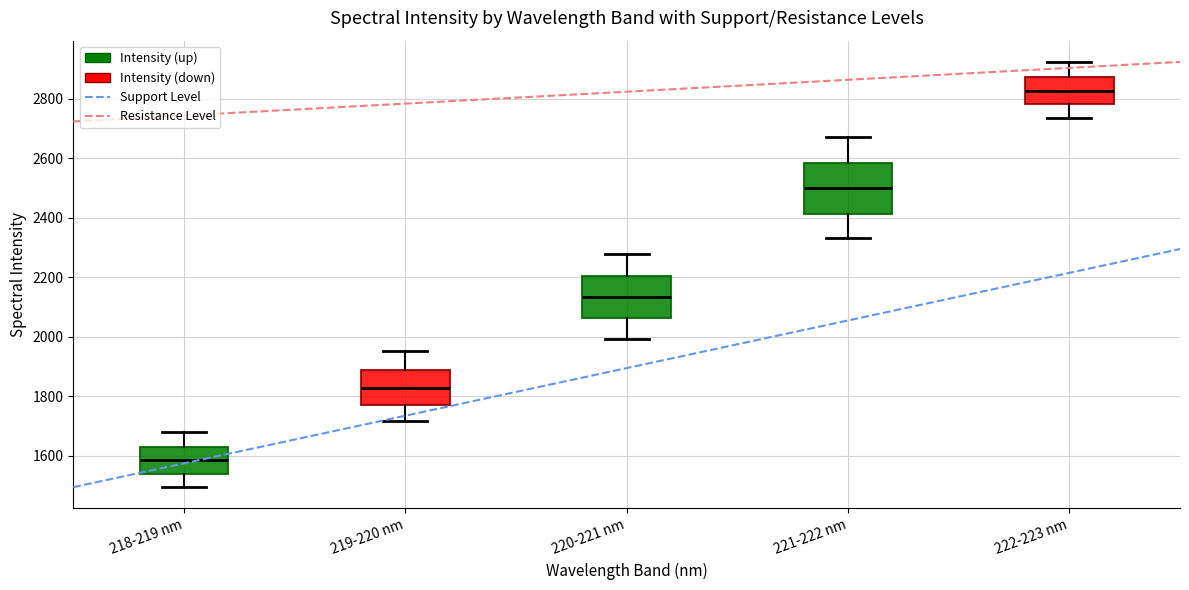

Reading left to right, transcribe this box plot: for each box, give where its median line is, the range the box spans, and where its two whiskers end, as read against the y-axis. The values are not printed on the chart, so give them approximately, as read against the axis.

218-219 nm: median 1580, box 1540 to 1640, whiskers 1500 to 1680
219-220 nm: median 1820, box 1780 to 1880, whiskers 1720 to 1960
220-221 nm: median 2140, box 2060 to 2200, whiskers 2000 to 2280
221-222 nm: median 2500, box 2420 to 2580, whiskers 2340 to 2680
222-223 nm: median 2820, box 2780 to 2880, whiskers 2740 to 2920